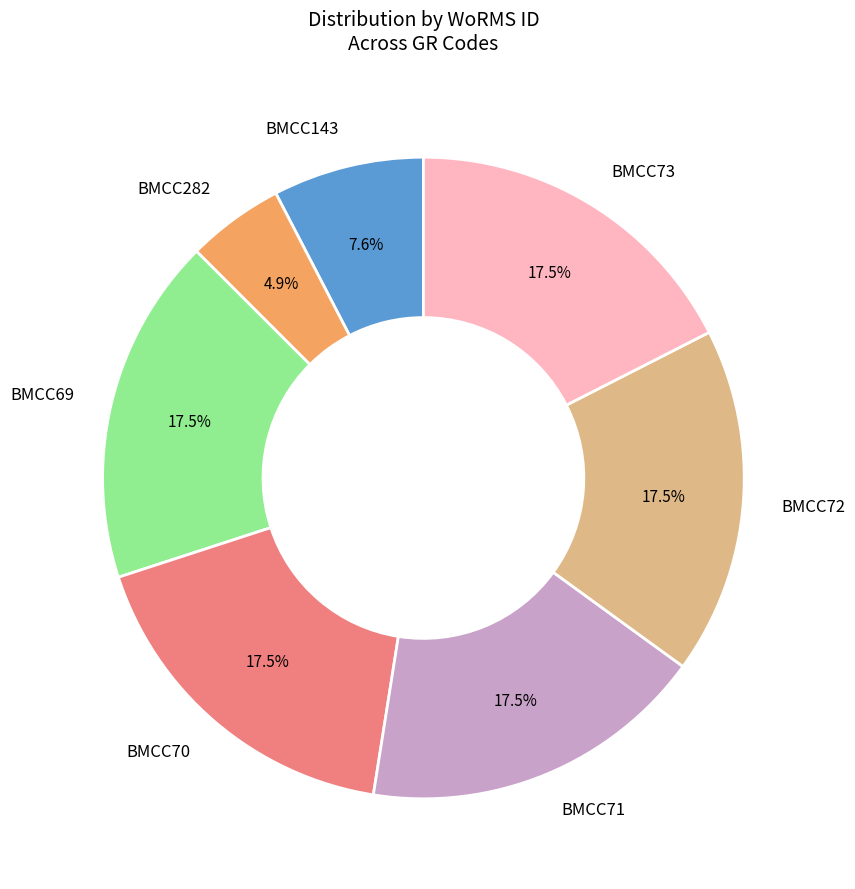

To the nearest percent, what is the combined percentage of BMCC282 and BMCC70?

22%